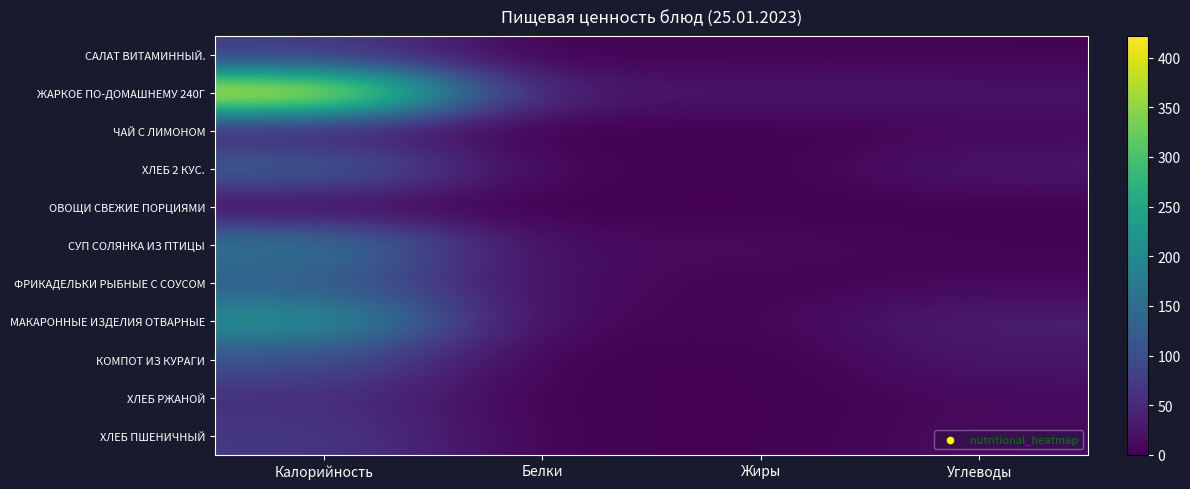

What is the total value across all series at Белки?

68